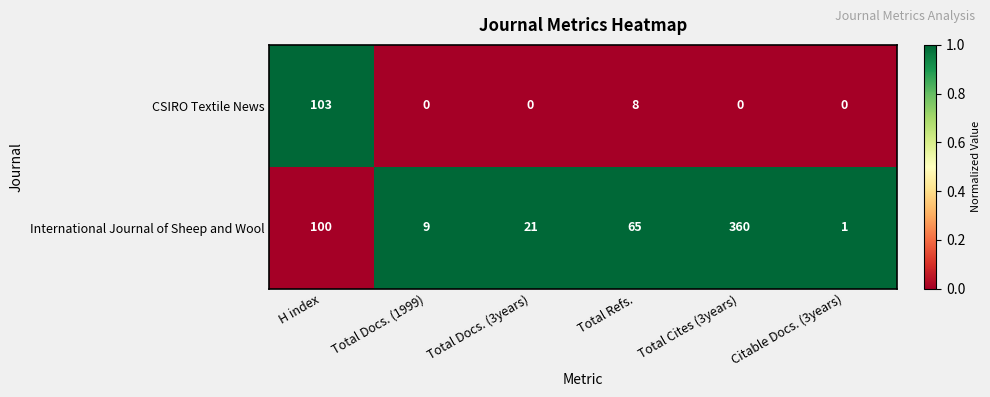

Between H index and Total Cites (3years), which series saw the biggest shift?

International Journal of Sheep and Wool